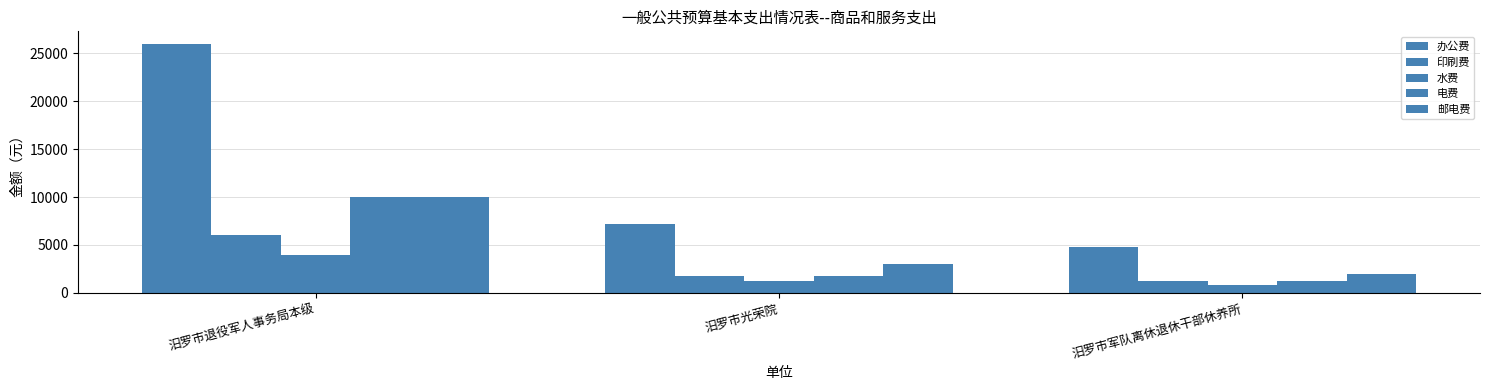

How many values in the 电费 series are below 1800?

1